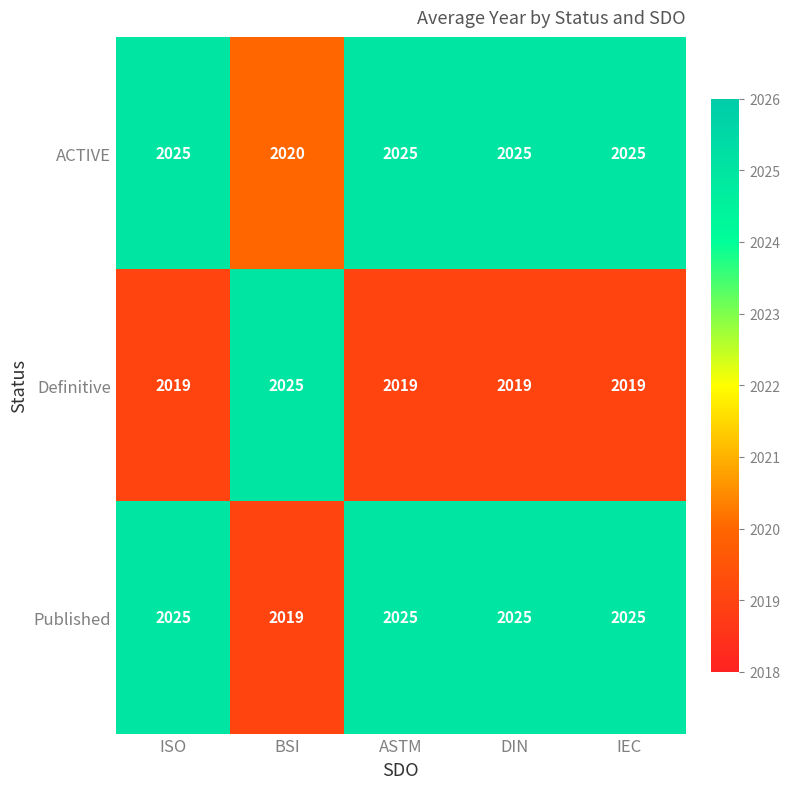

Read the Published value at ISO.

2025